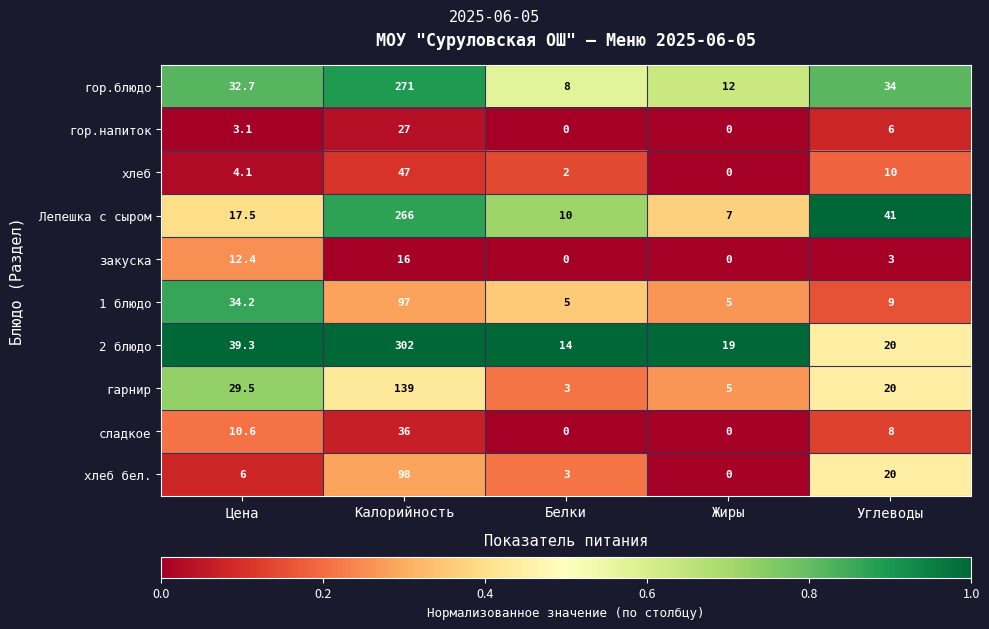

True or false: 1 блюдо has a value of 133.0 at Калорийность.

False